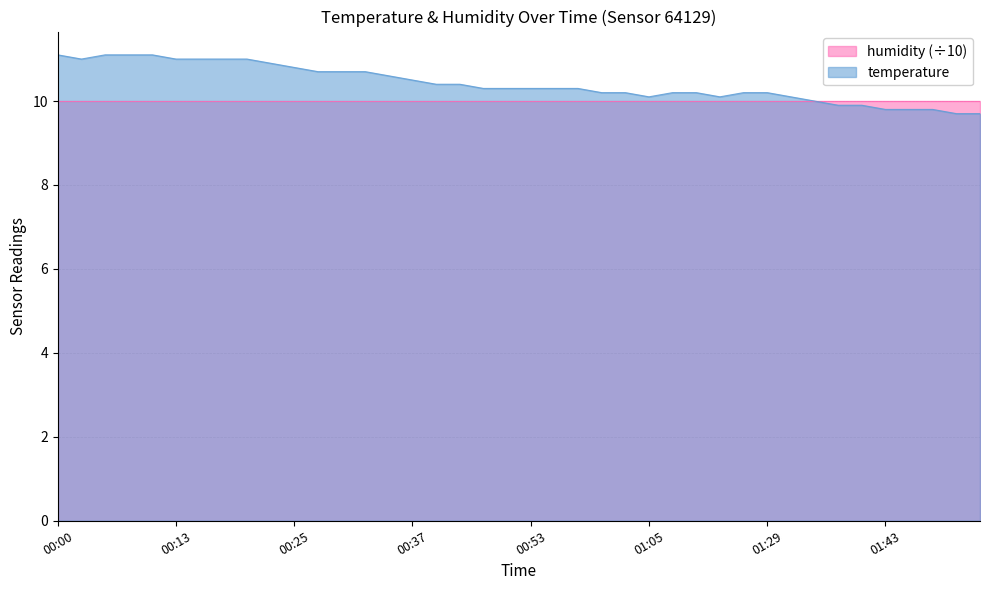

What is the change in value from 00:08 to 01:13?

-1.0